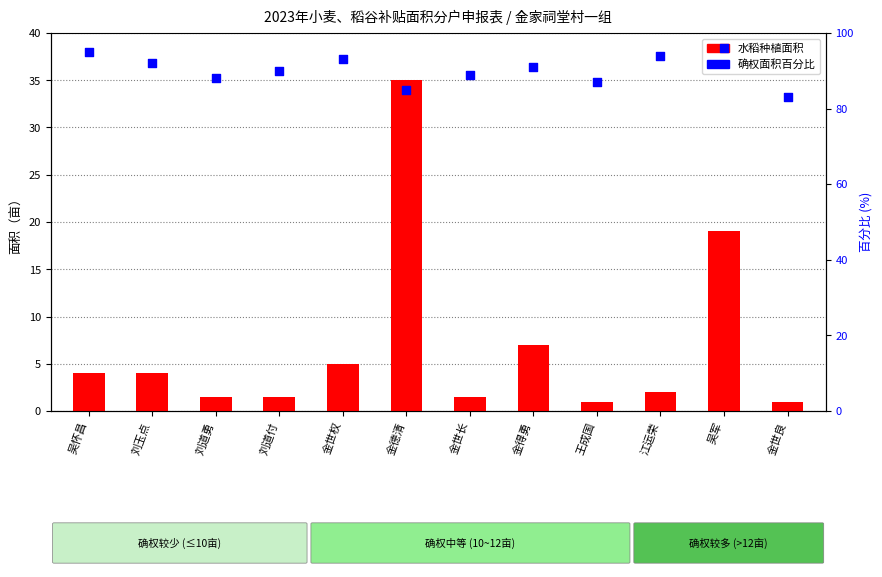

At which category is the sum across all series the highest?

金德清